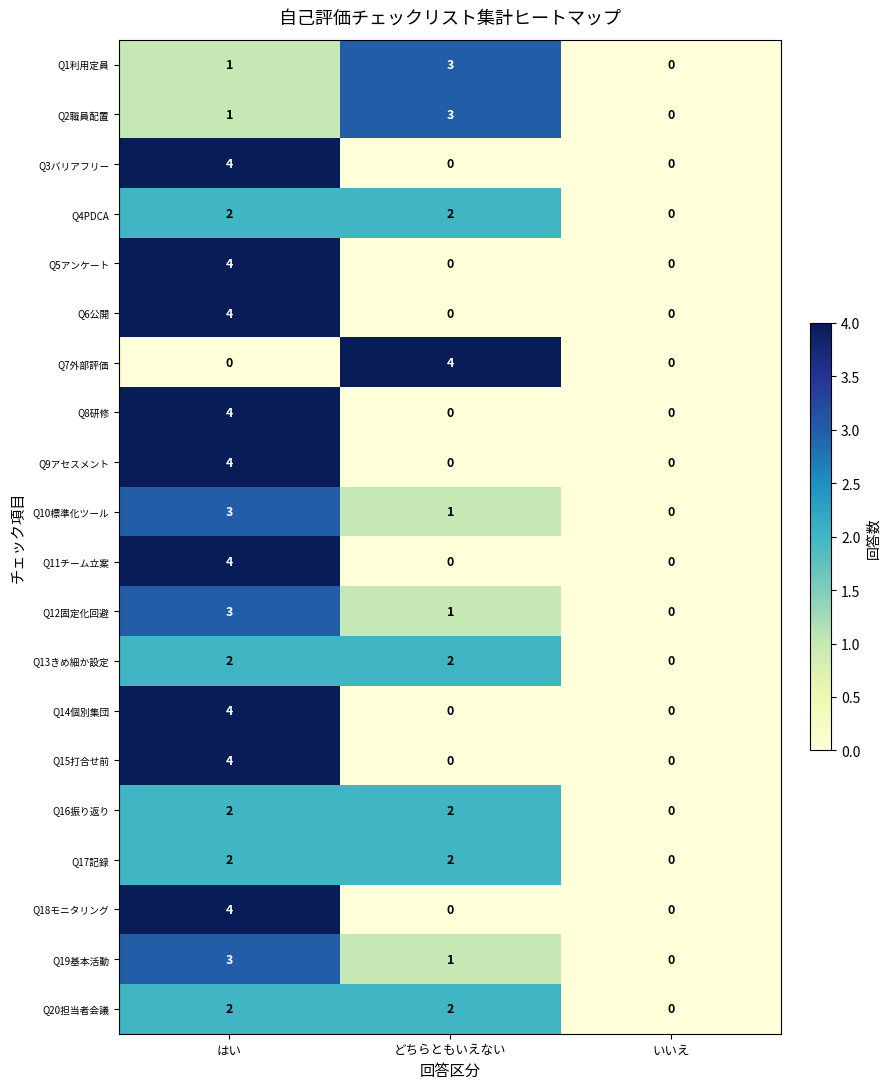

Between どちらともいえない and いいえ, which series saw the biggest shift?

Q7外部評価